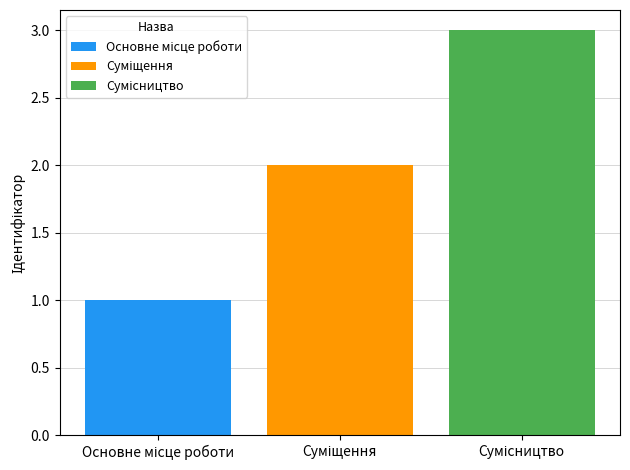

Count the number of data series in this chart.

3